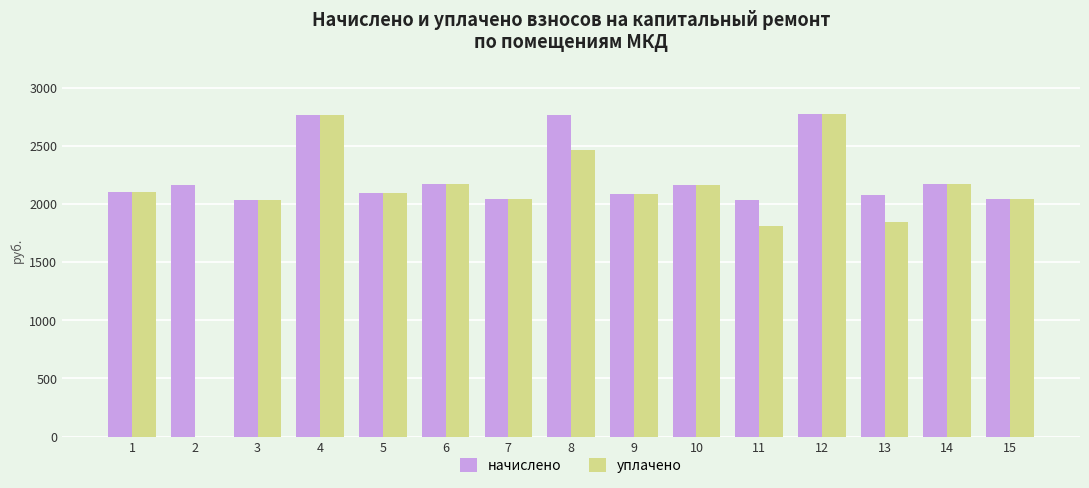

Where does the начислено series first go above 2098?

1